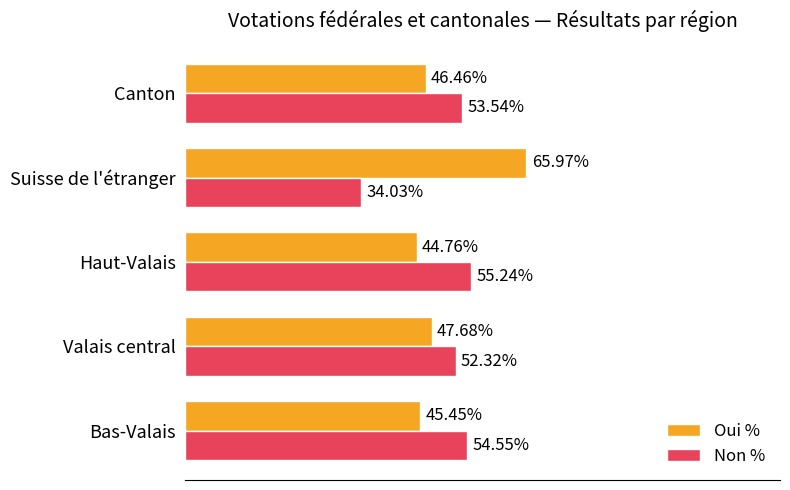

Which category has the highest value in the Oui % series?

Suisse de l'étranger